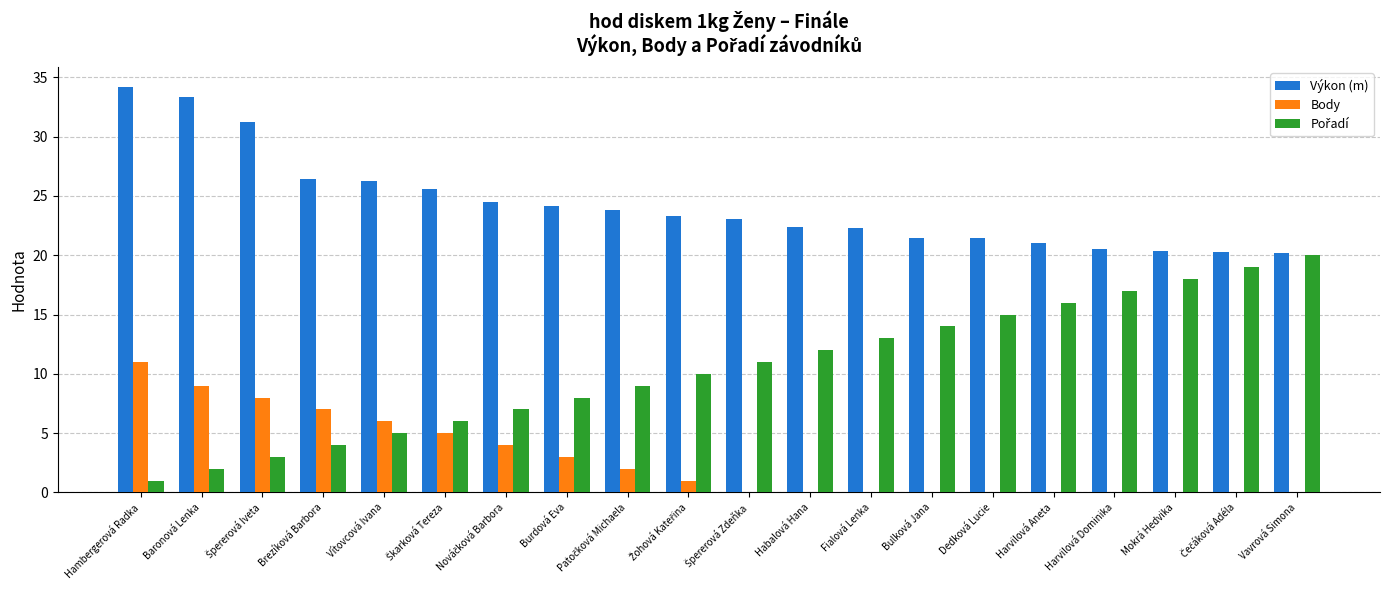

What is the greatest value displayed?

34.1